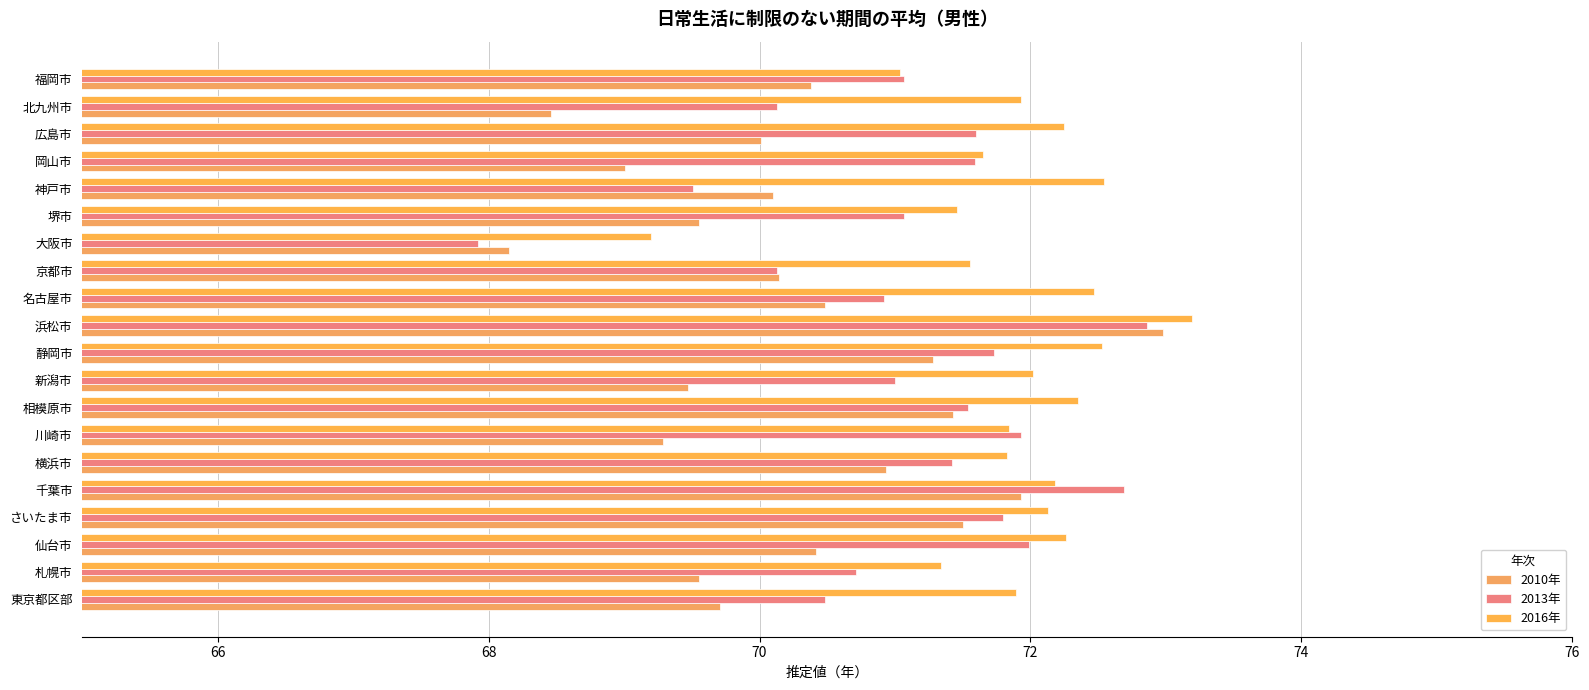

Count the number of data series in this chart.

3